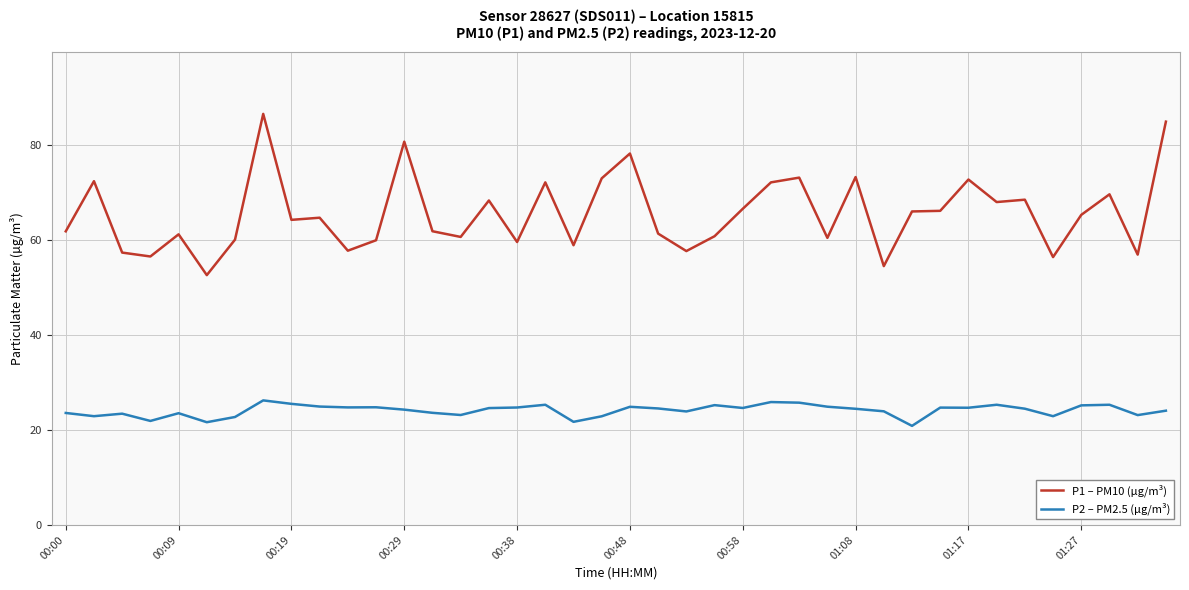

Which series has the largest total across all categories?

P1 – PM10 (µg/m³)